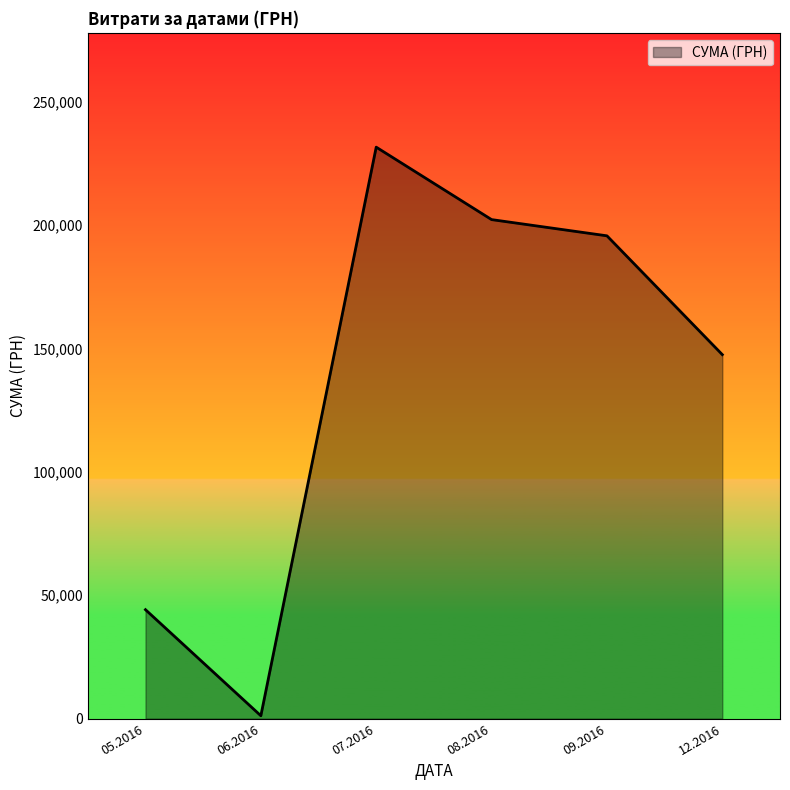

How many interior local peaks (higher than both neighbors) does the data have?

1